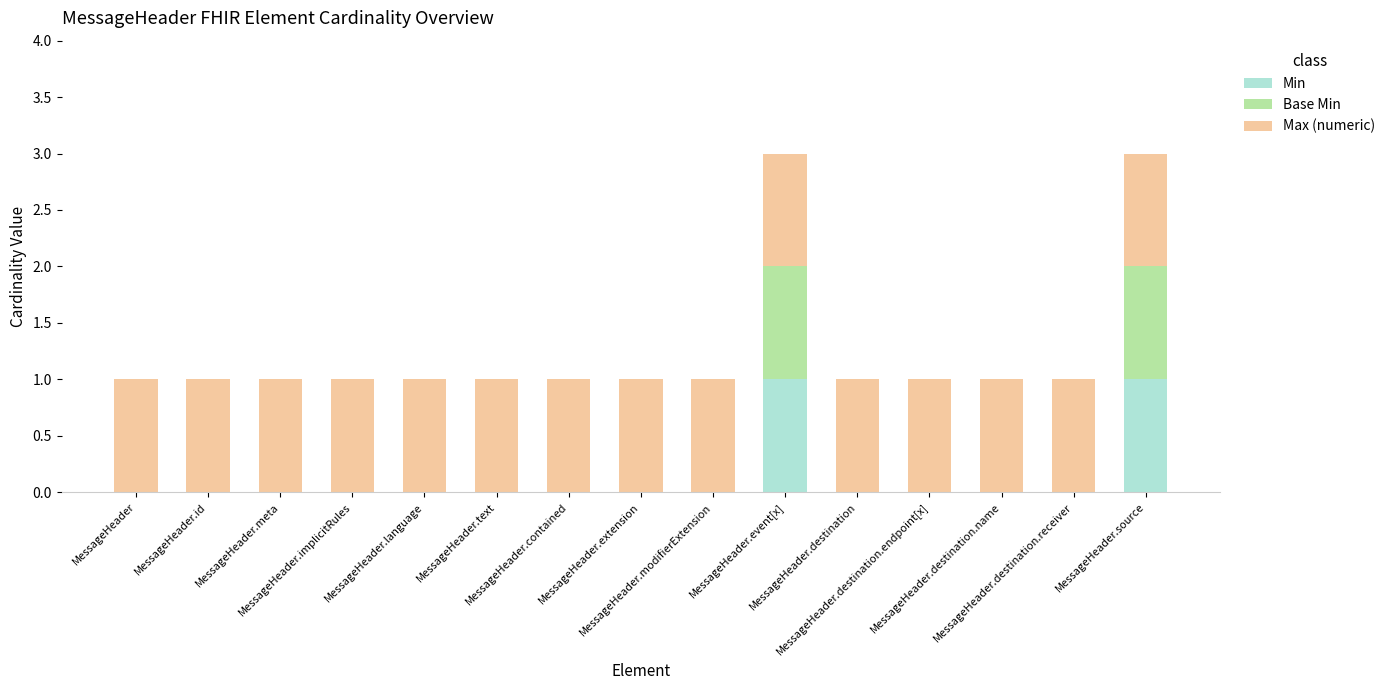

What are all the series names shown in the legend?

Min, Base Min, Max (numeric)